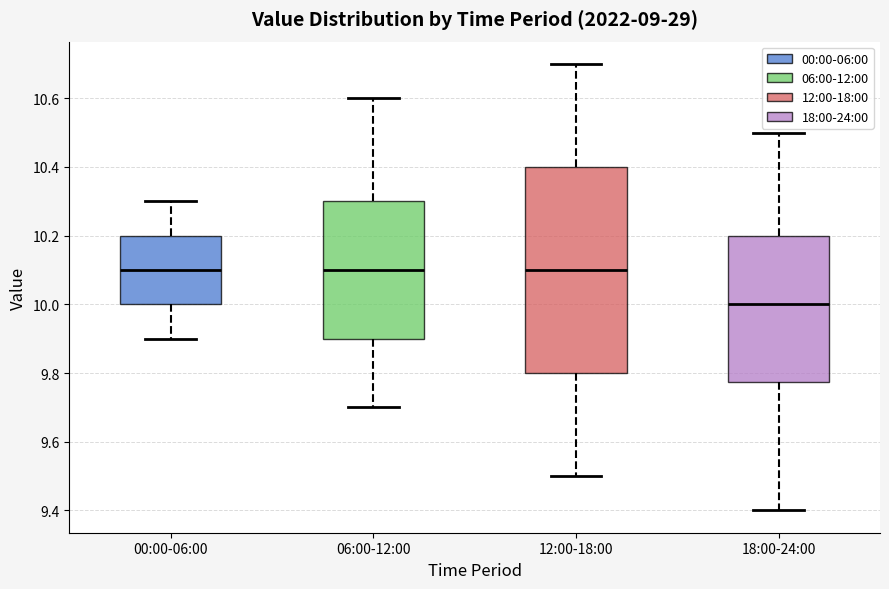

Which box is the tallest, from its lower edge to its upper edge?

12:00-18:00